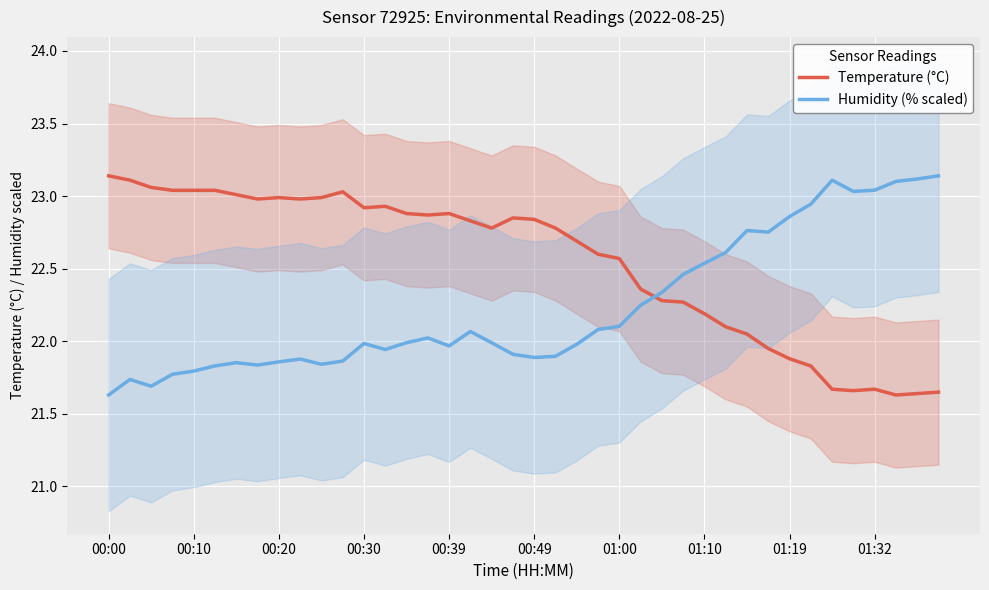

What is the greatest value displayed?

23.1